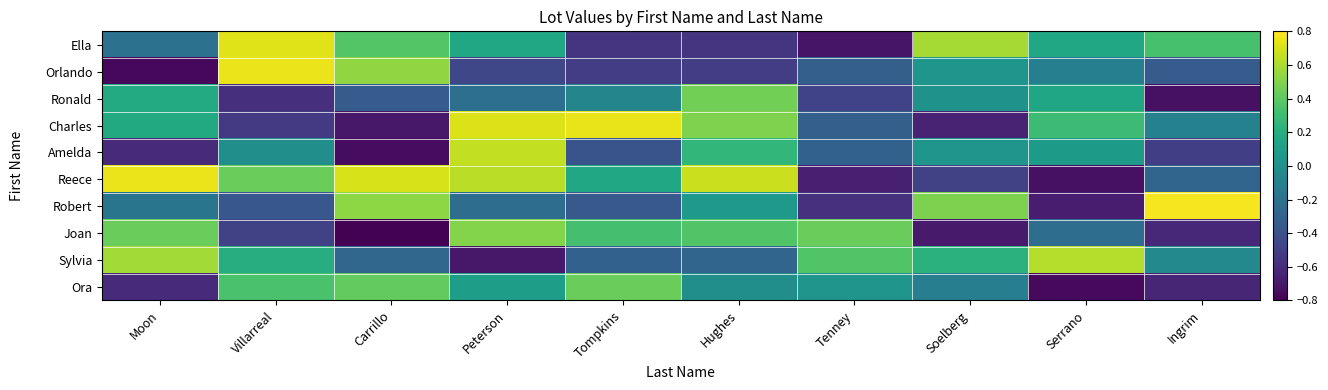

How many categories are shown in the chart?

10